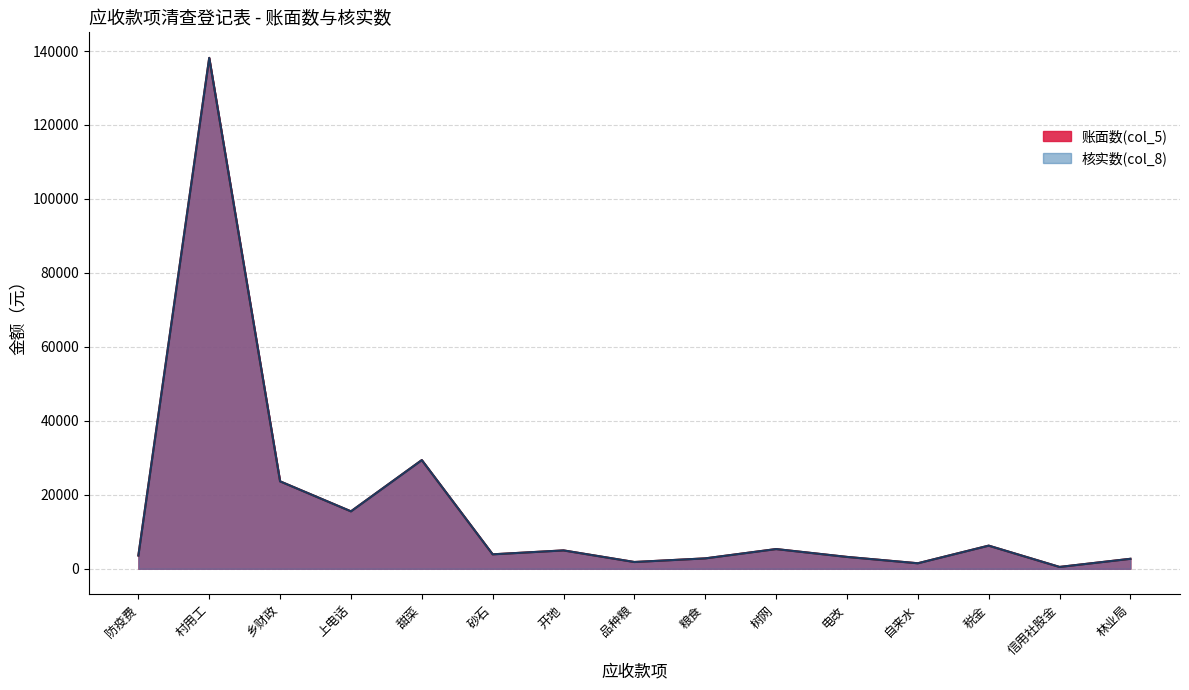

Reading right to left, extract all data points from this chart.

账面数(col_5): 林业局=2700.0	信用社股金=500.0	税金=6260.0	自来水=1493.5	电改=3210.8	树网=5333.8	粮食=2814.3	品种粮=1832.8	开地=4971.2	砂石=3910.9	甜菜=29392.7	上电话=15536.6	乡财政=23645.0	村用工=138148.4	防疫费=3598.0
核实数(col_8): 林业局=2700.0	信用社股金=500.0	税金=6260.0	自来水=1493.5	电改=3210.8	树网=5333.8	粮食=2814.3	品种粮=1832.8	开地=4971.2	砂石=3910.9	甜菜=29392.7	上电话=15536.6	乡财政=23645.0	村用工=138148.4	防疫费=3598.0